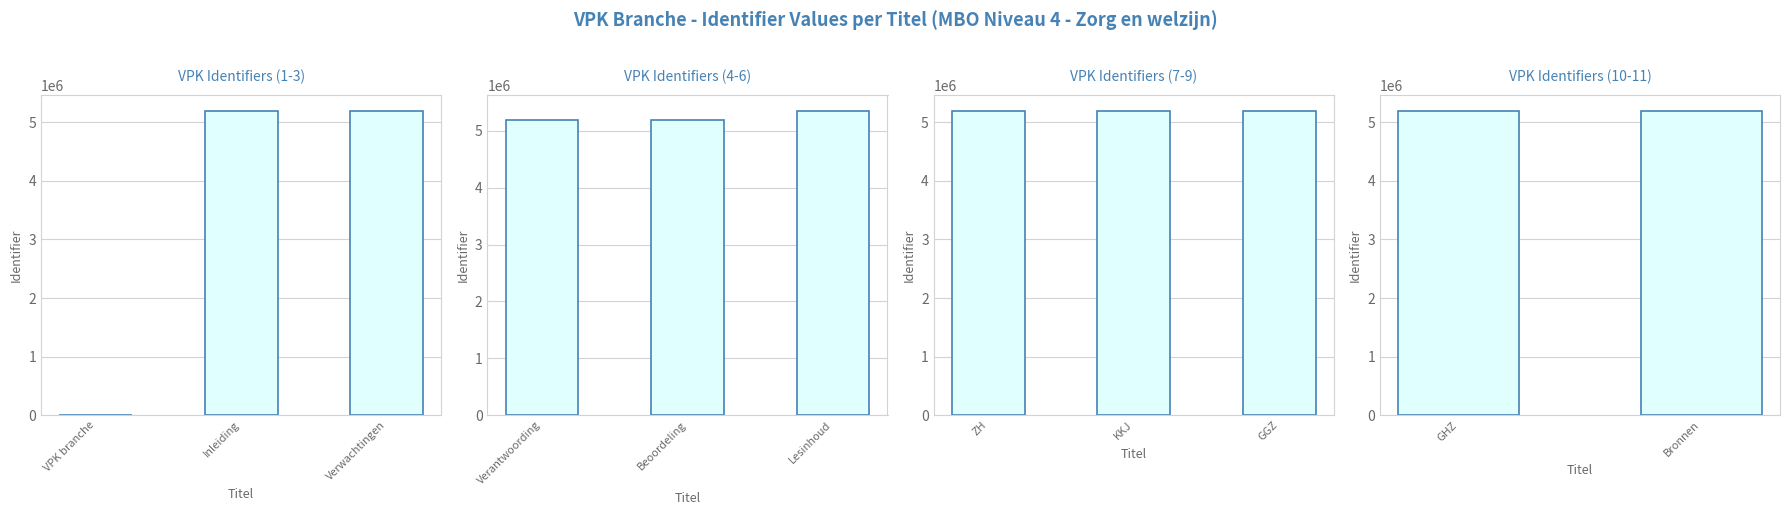

How many data points does each series have?

11